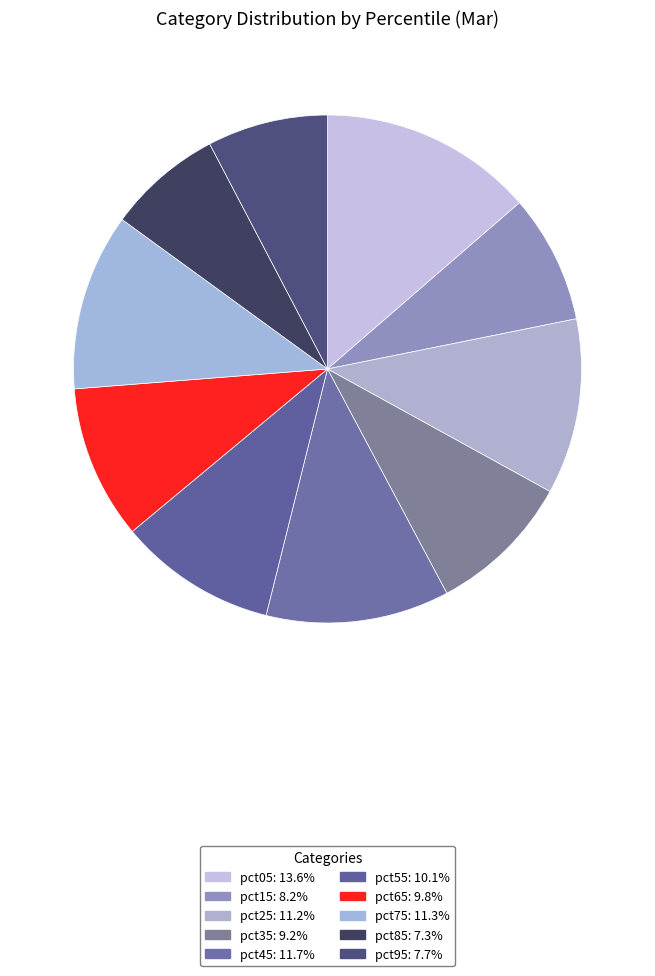

To the nearest percent, what percentage of the pie is pct75?

11%